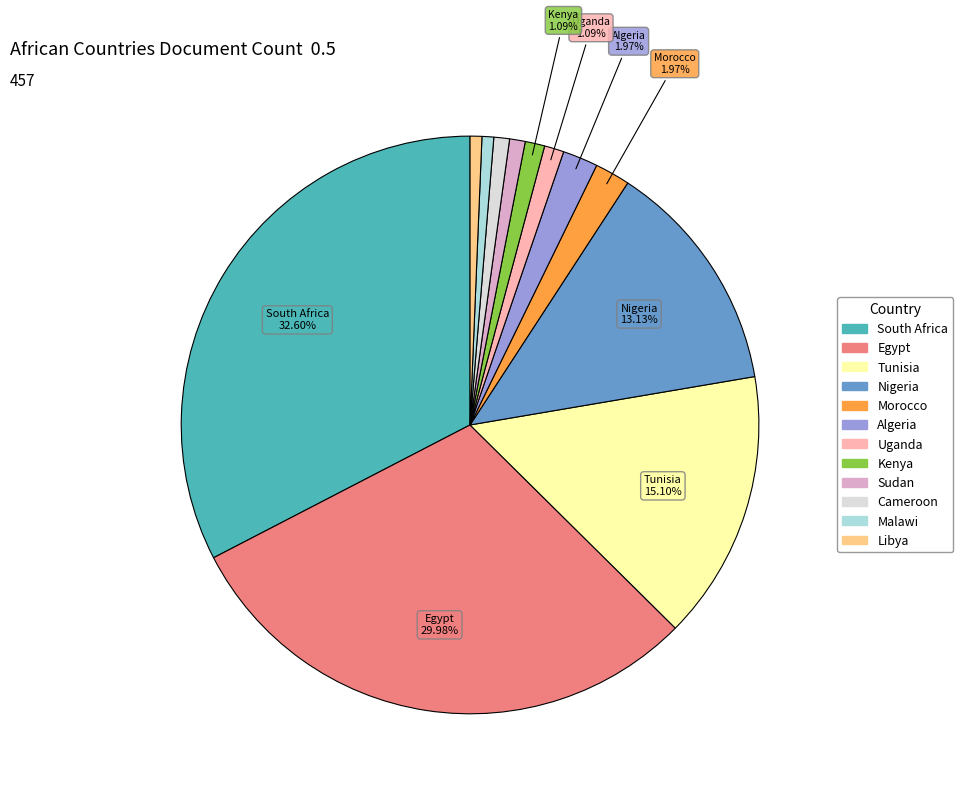

How many slices are in this pie chart?

12